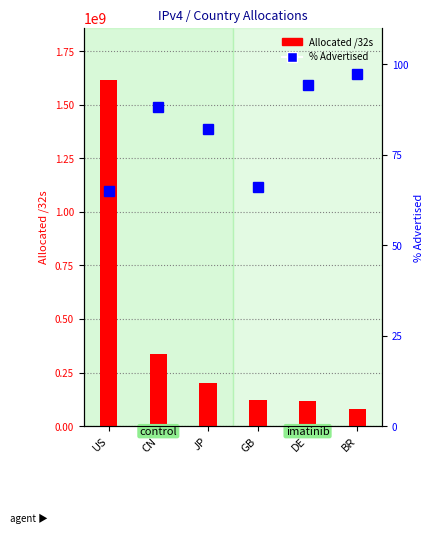

What is the difference between the highest and lowest values at JP?

203219629.9